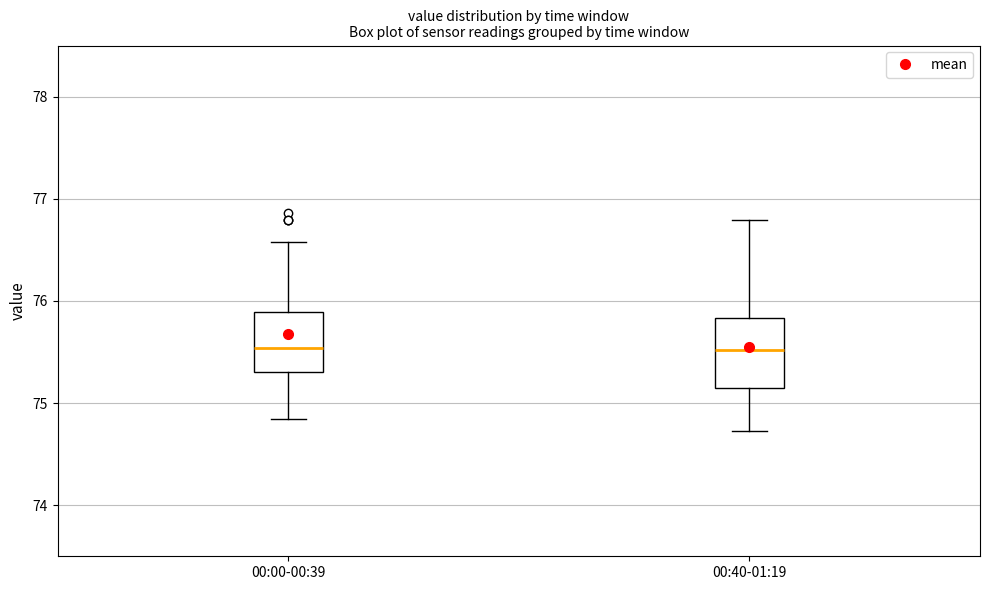

Where does the median line of the box for 00:40-01:19 sit on the y-axis? The values are not printed on the chart, so give them approximately, as read against the axis.

75.5